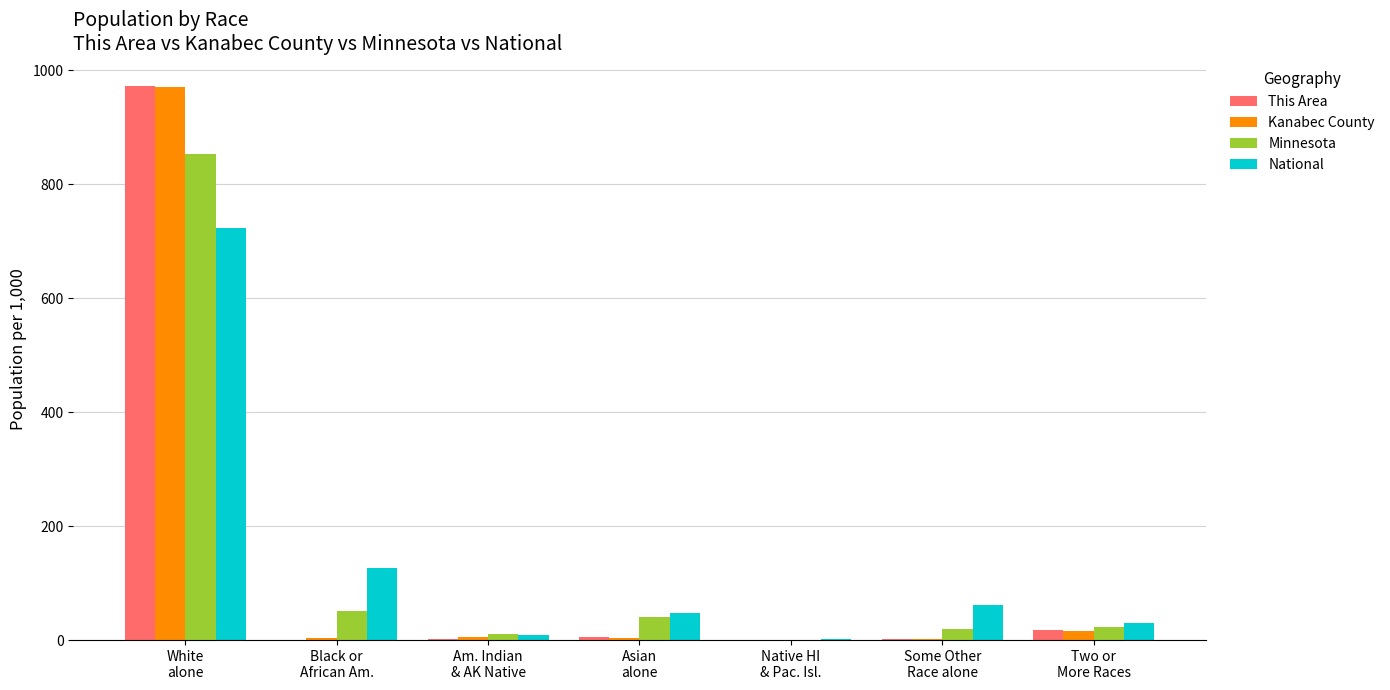

True or false: Kanabec County has a value of 0.2 at Native HI
& Pac. Isl..

True